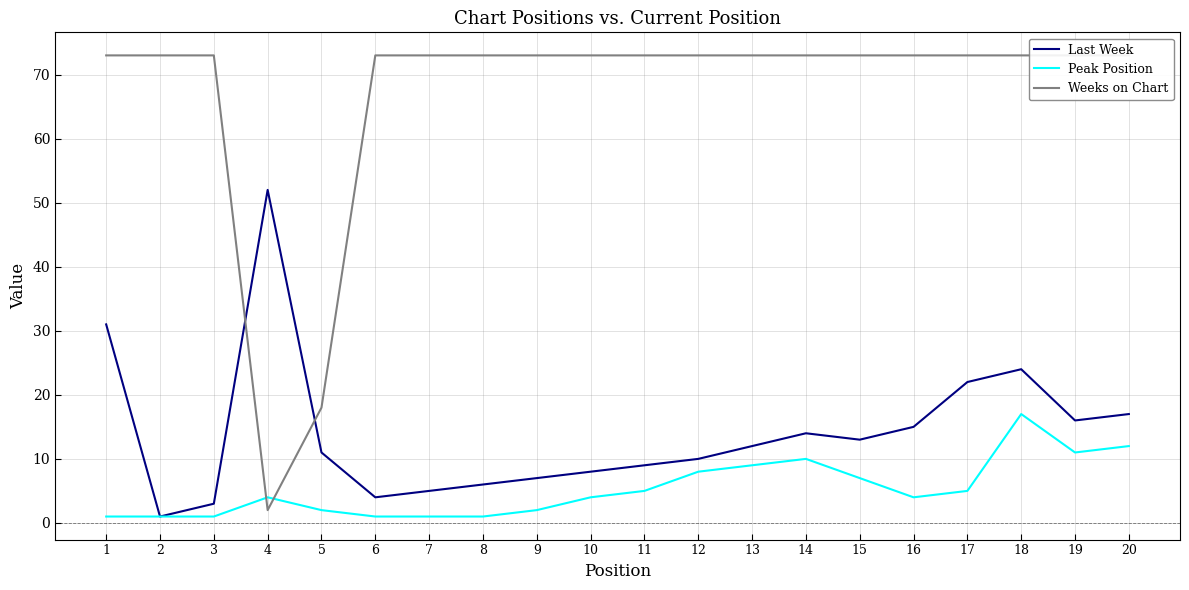

Where do Last Week and Weeks on Chart first cross each other?

3 and 4